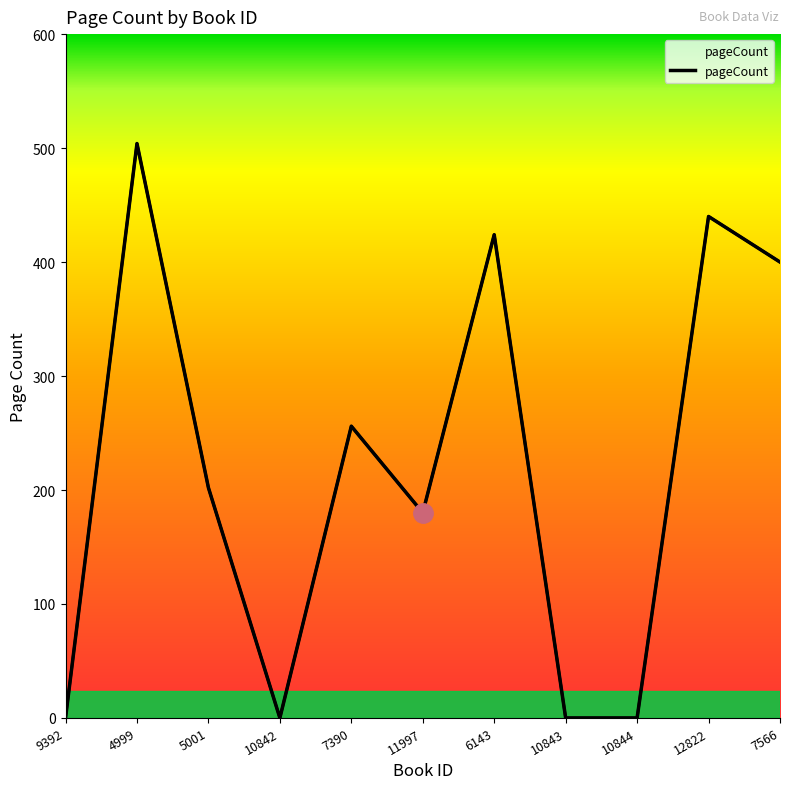

Reading right to left, extract all data points from this chart.

400	440	0	0	424	180	256	0	202	504	0